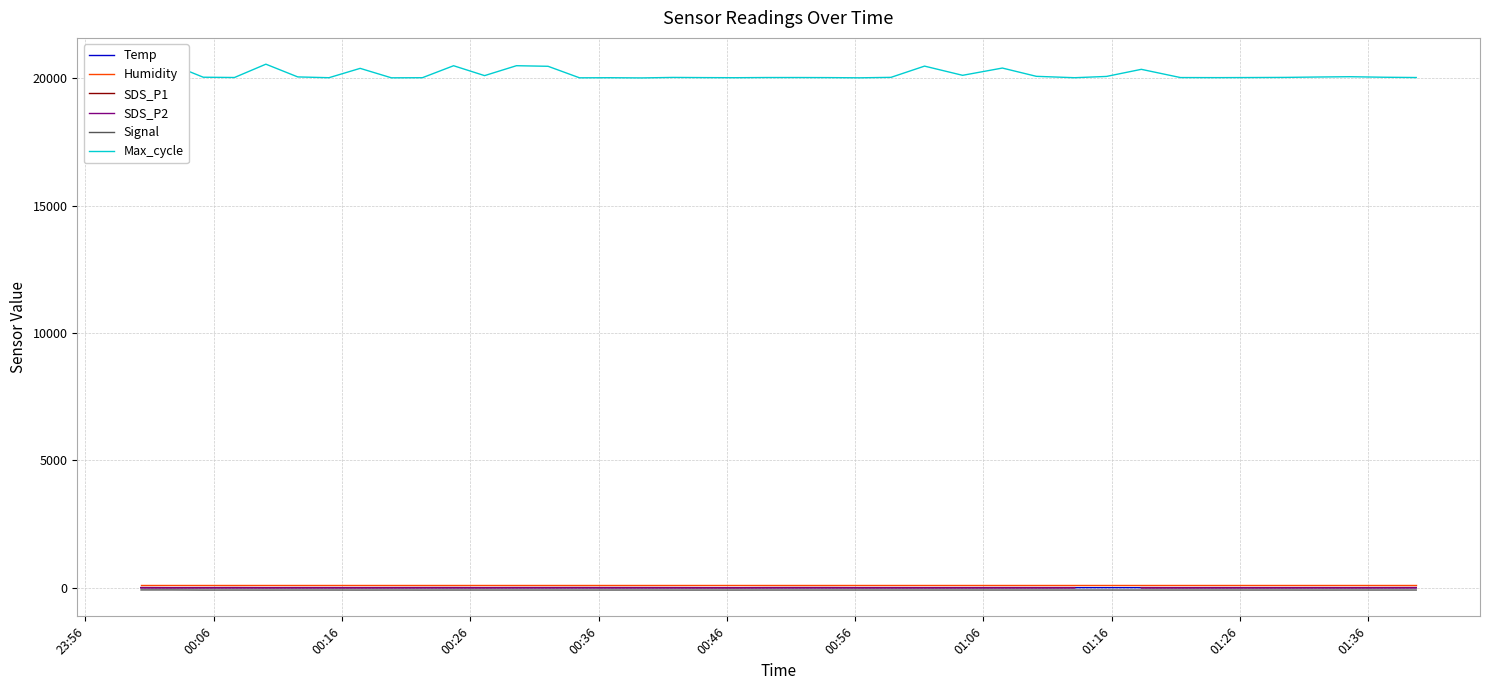

True or false: Max_cycle and Signal intersect in this chart.

False